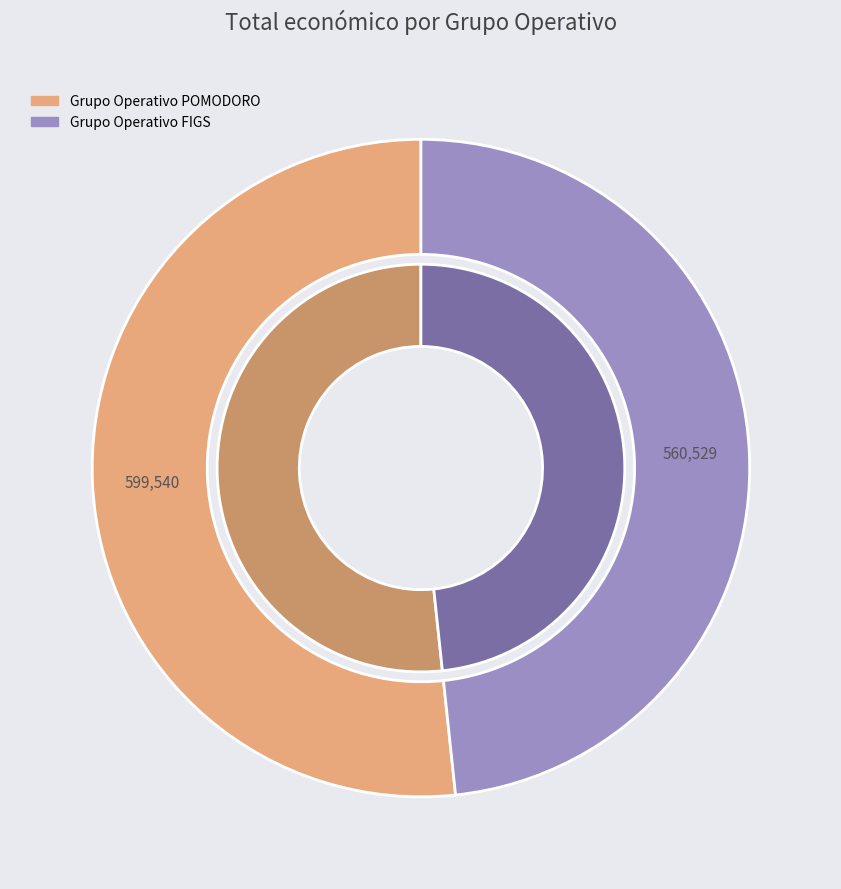

The Grupo Operativo FIGS slice represents 63% of the pie. True or false?

False